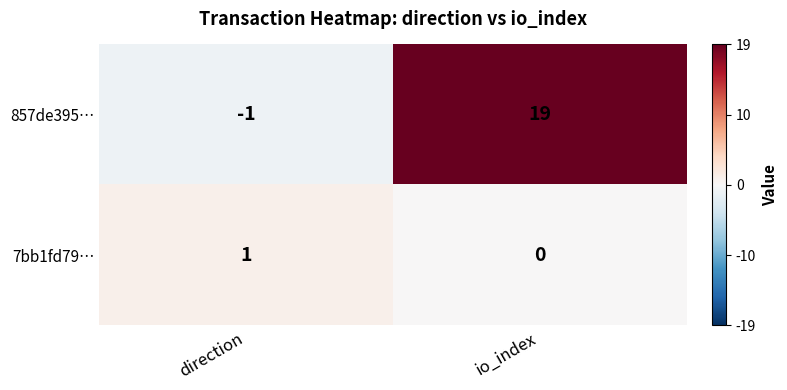

Where is 857de395… nearest to the value 9?

direction